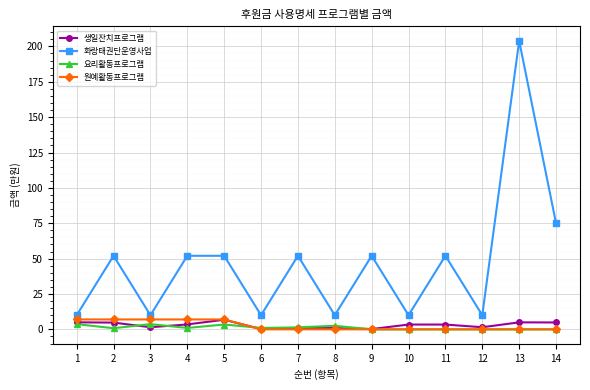

Which series changed the most between 4 and 14?

화랑태권단운영사업